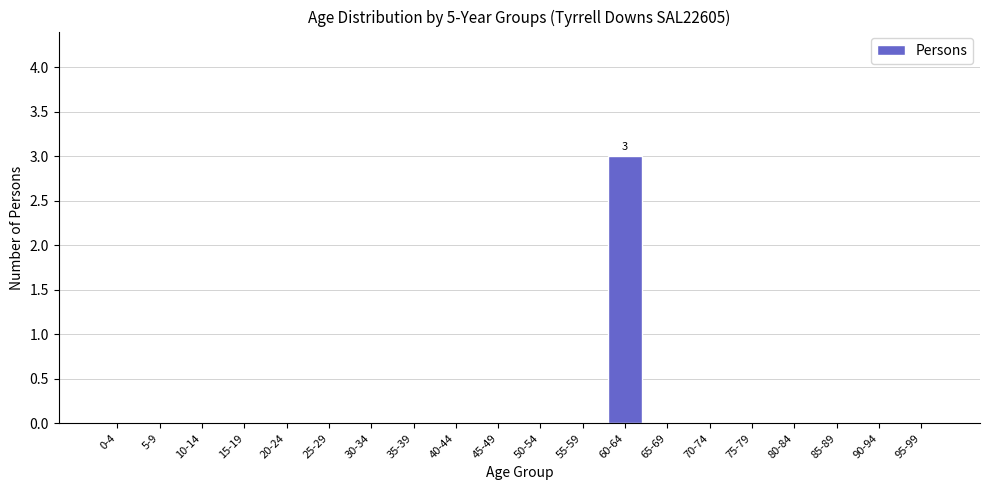

Reading left to right, list all the values displayed in this chart.

0-4=0	5-9=0	10-14=0	15-19=0	20-24=0	25-29=0	30-34=0	35-39=0	40-44=0	45-49=0	50-54=0	55-59=0	60-64=3	65-69=0	70-74=0	75-79=0	80-84=0	85-89=0	90-94=0	95-99=0